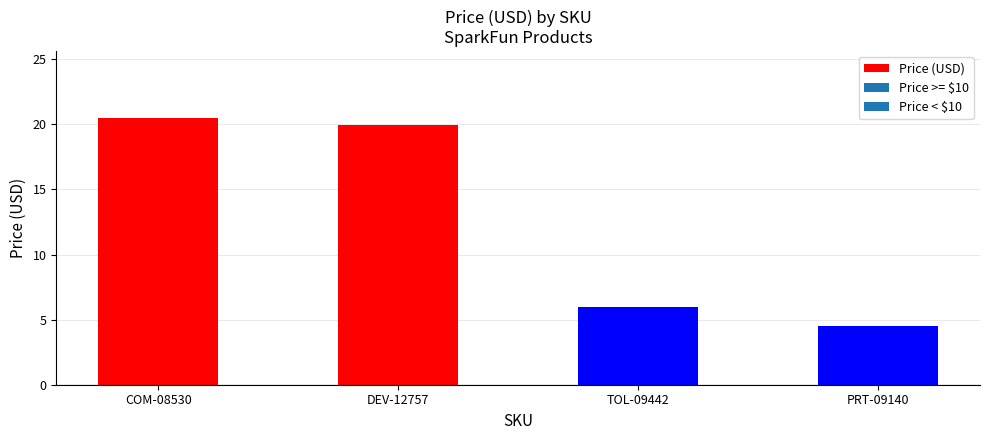

List the labels in order of value, smallest first.

PRT-09140, TOL-09442, DEV-12757, COM-08530